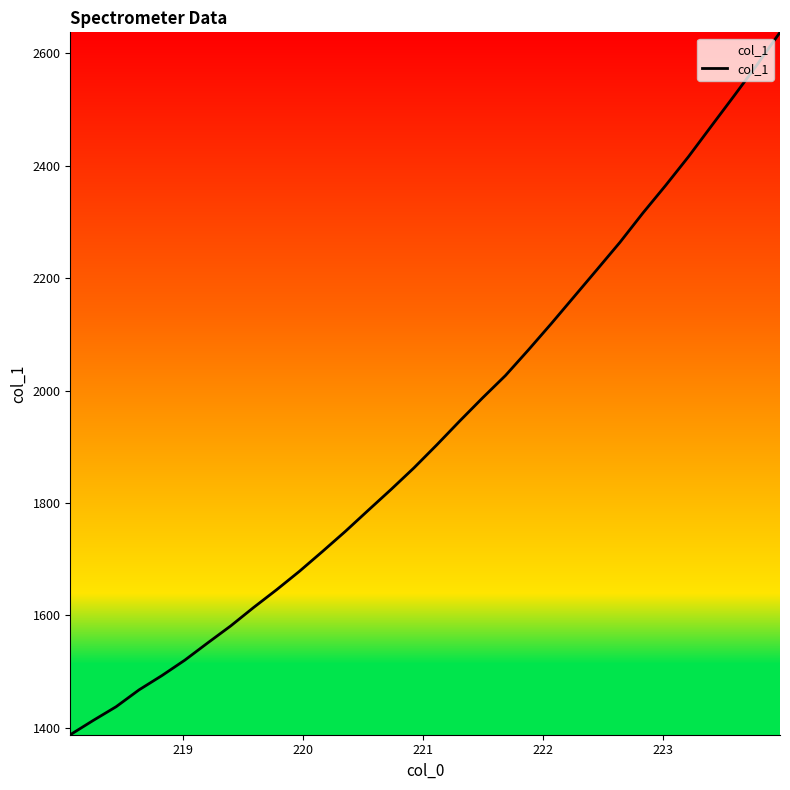

True or false: the data has more than 2 interior local peaks.

False